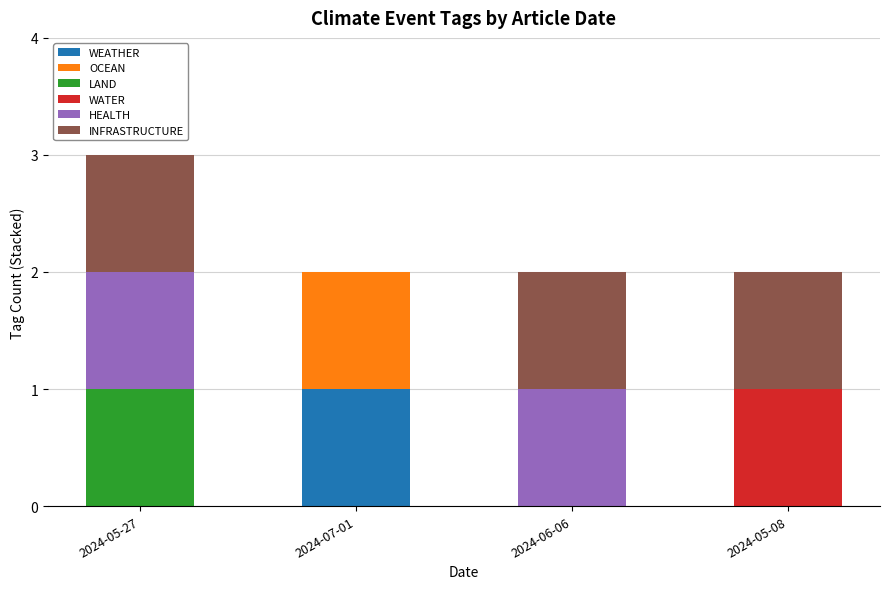

At which label does WEATHER reach its peak?

2024-07-01